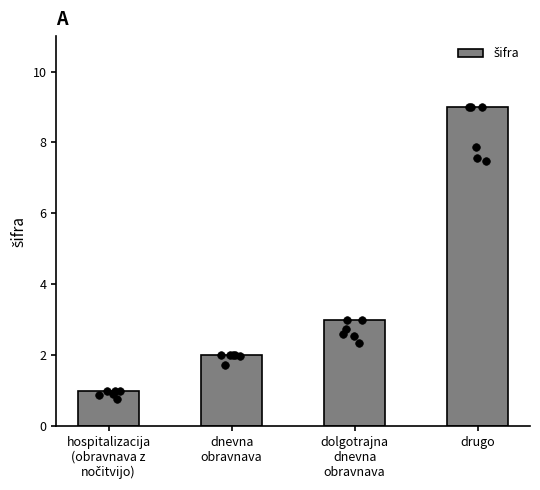

What is the change in value from dnevna
obravnava to drugo?

+7